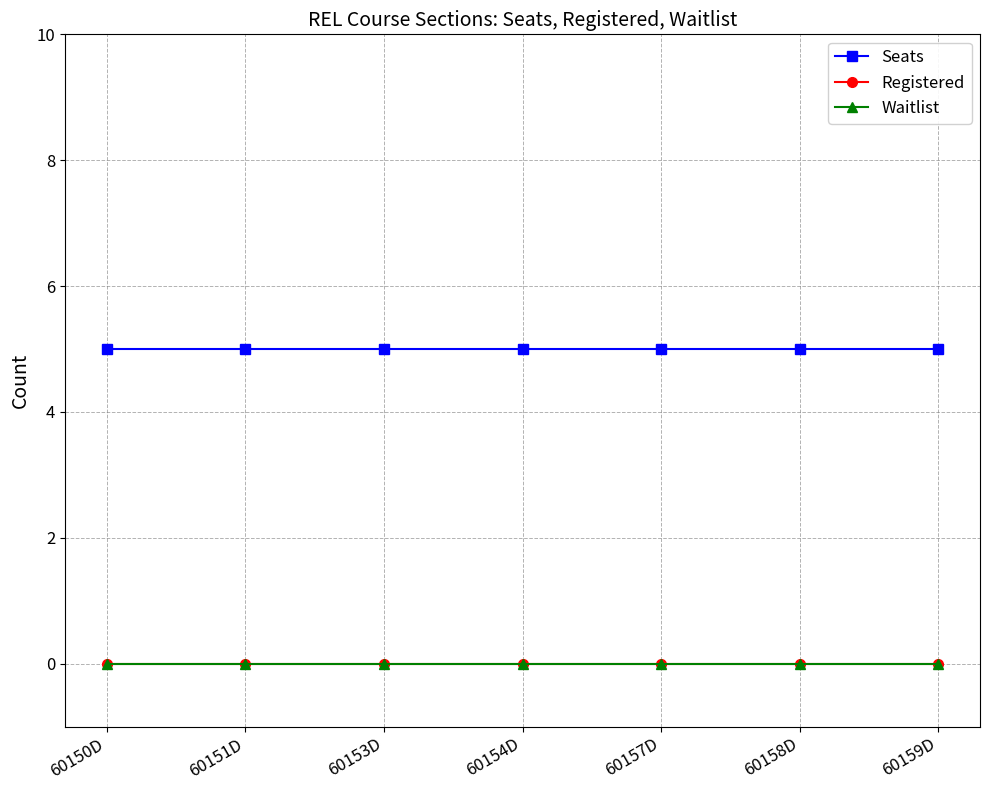

Is this an area chart (filled region under the line)?

No